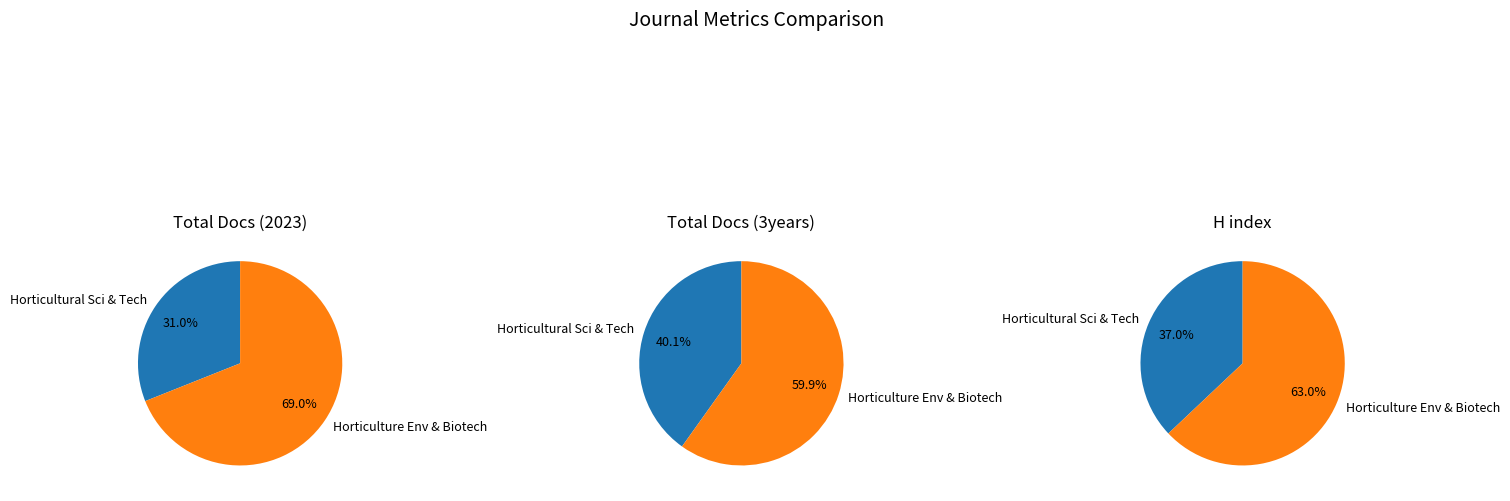

What percentage is NOT represented by Horticultural Science and Technology?

69.0%